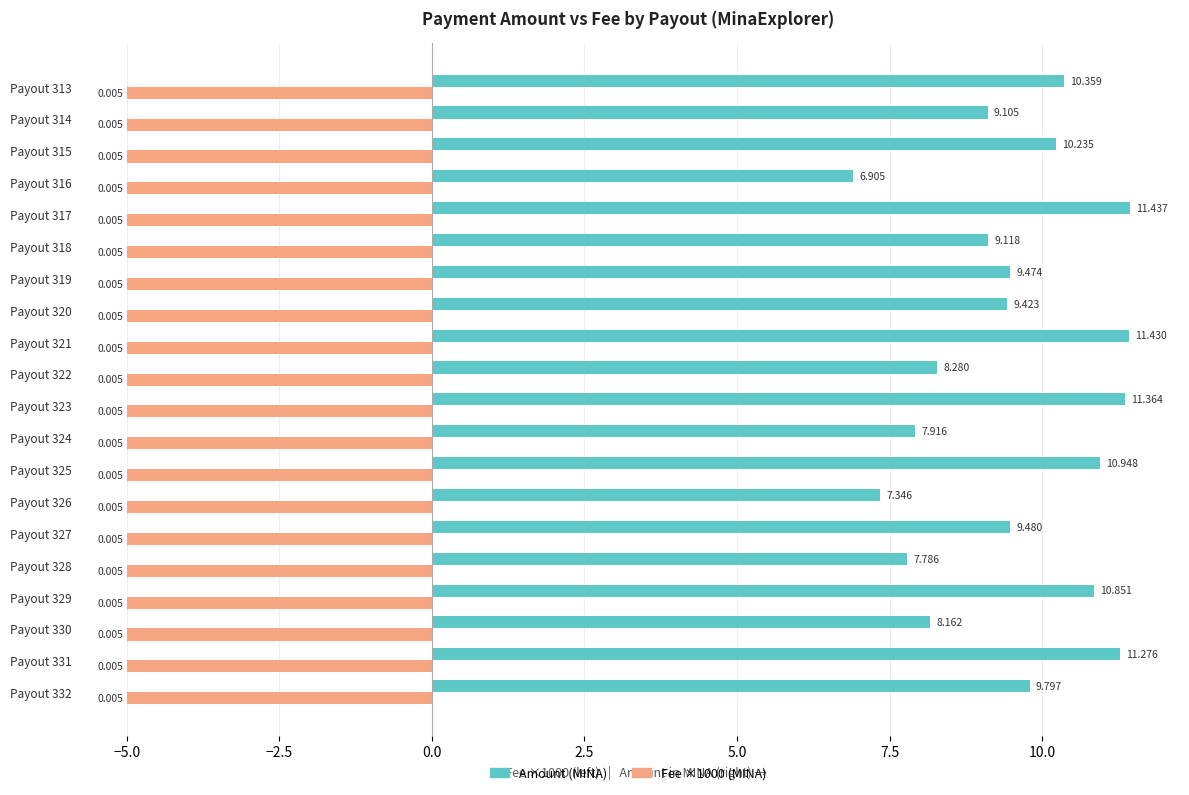

Between Payout 322 and Payout 321, which series saw the biggest shift?

Amount (MINA)